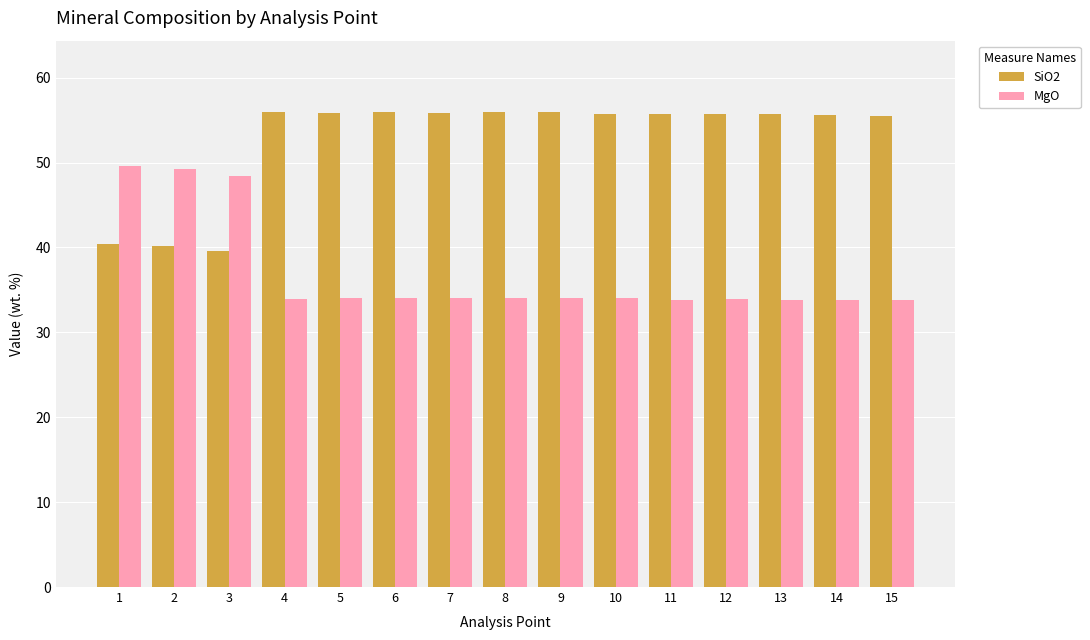

What value does the SiO2 series have at 14?

55.7